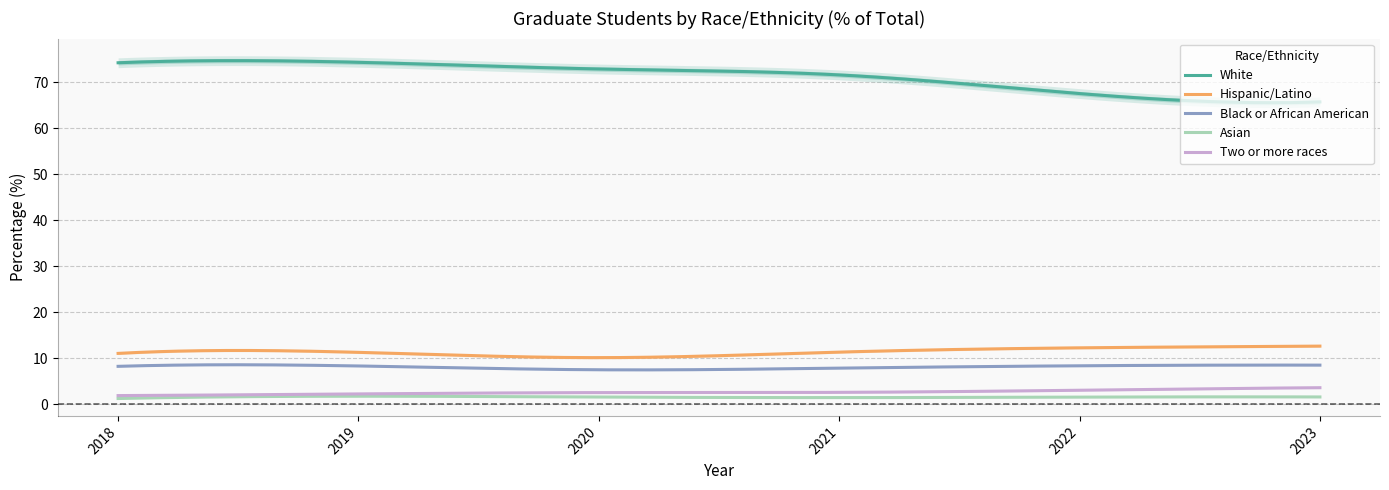

Reading left to right, transcribe all the data shown in this chart.

White: 2018=74.2	2019=74.3	2020=72.8	2021=71.5	2022=67.5	2023=65.7
Hispanic/Latino: 2018=11.1	2019=11.3	2020=10.2	2021=11.4	2022=12.3	2023=12.7
Black or African American: 2018=8.3	2019=8.4	2020=7.5	2021=7.9	2022=8.4	2023=8.5
Asian: 2018=1.3	2019=1.8	2020=1.6	2021=1.5	2022=1.6	2023=1.6
Two or more races: 2018=1.9	2019=2.3	2020=2.6	2021=2.6	2022=3.1	2023=3.6